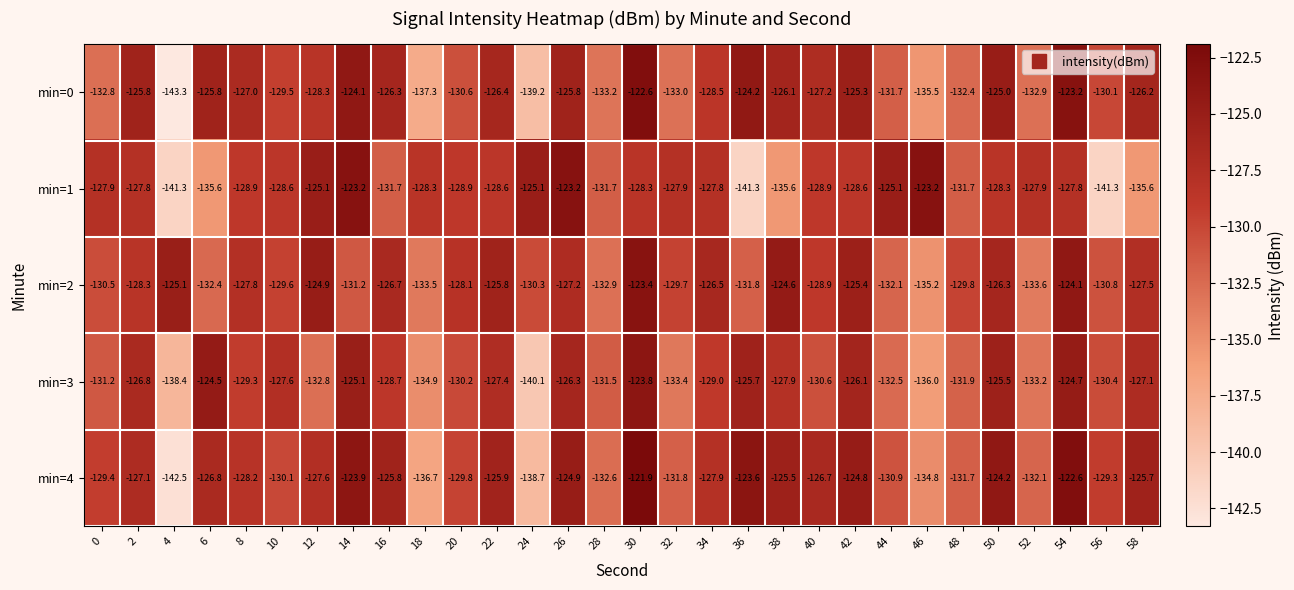

What is the total value across all series at 10?

-645.4